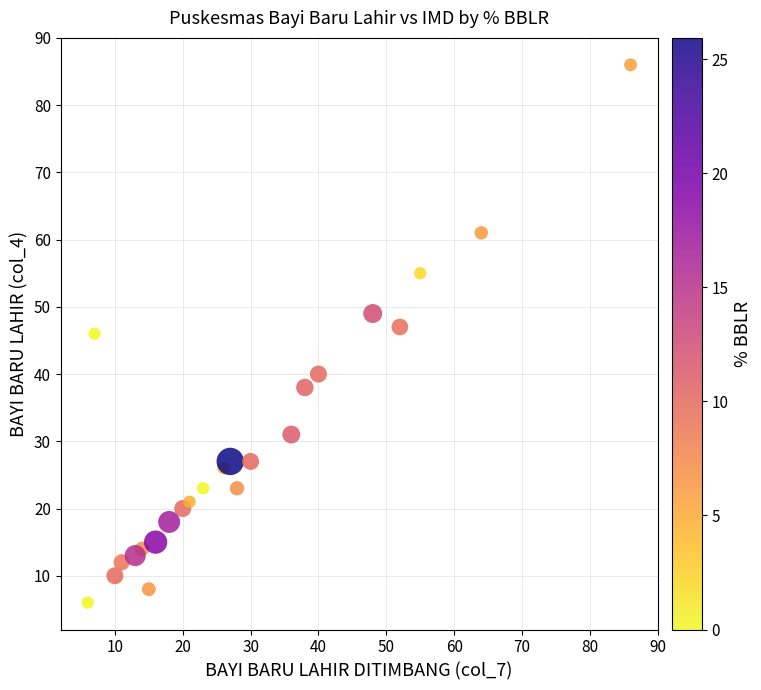

What is the range of Y values (max minus min)?

80